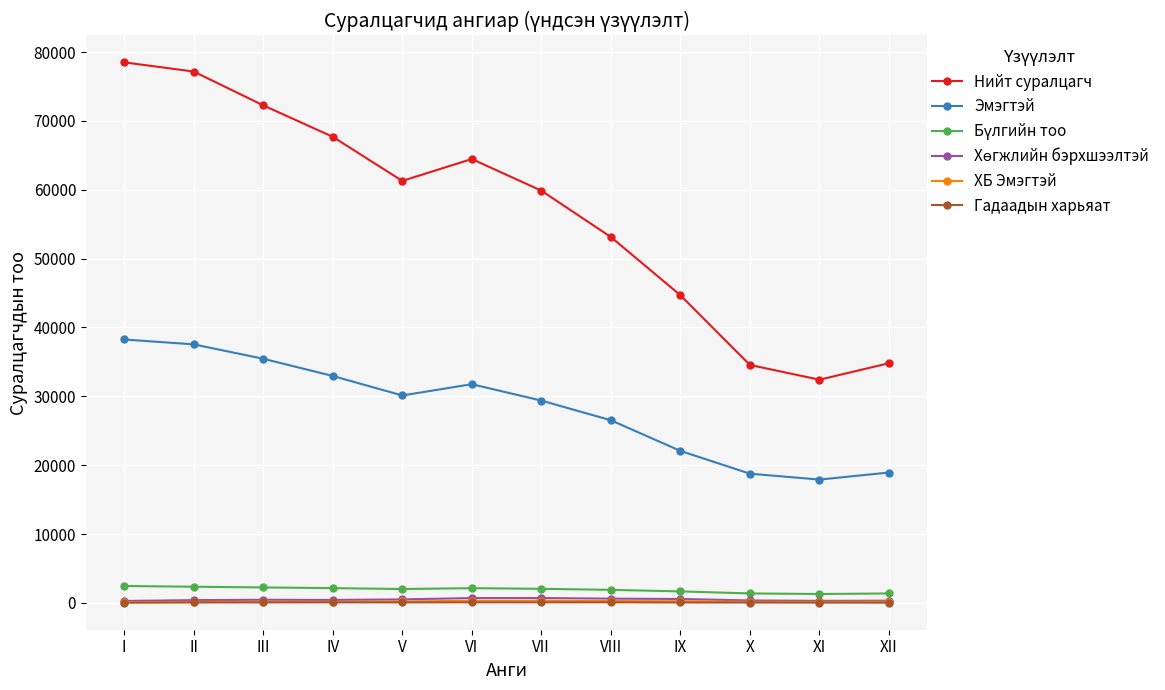

True or false: ХБ Эмэгтэй and Нийт суралцагч cross at least once.

False